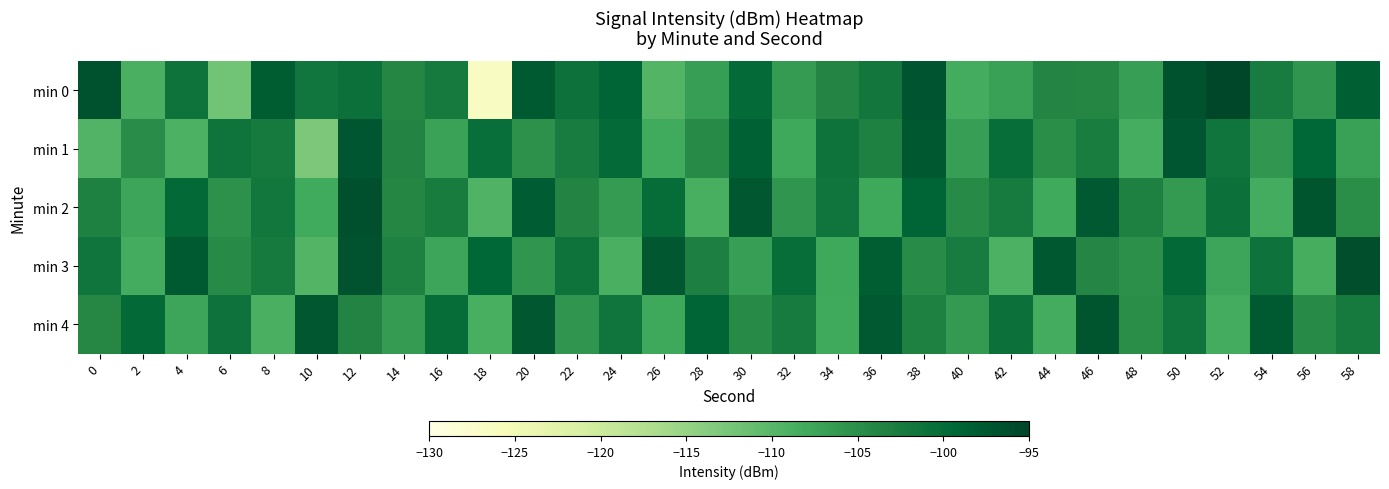

What is the difference between the highest and lowest values at 24?

9.7